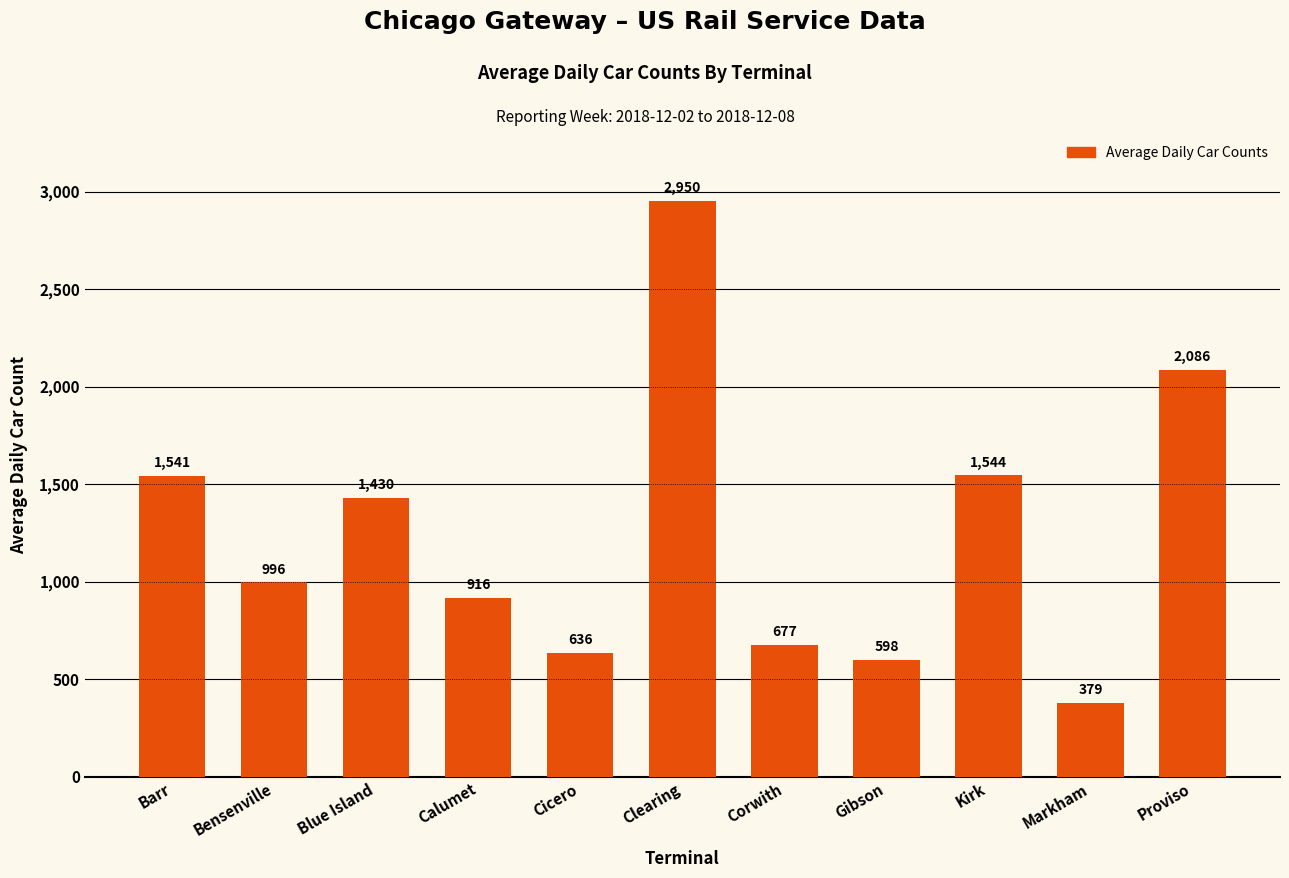

Reading right to left, extract all data points from this chart.

Proviso=2086	Markham=379	Kirk=1544	Gibson=598	Corwith=677	Clearing=2950	Cicero=636	Calumet=916	Blue Island=1430	Bensenville=996	Barr=1541